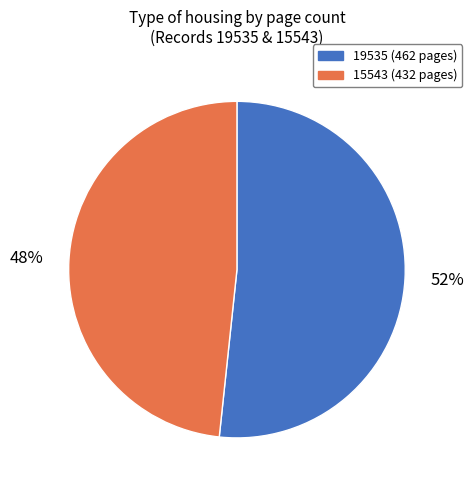

Approximately how many times larger is the value at 19535 (462 pages) compared to 15543 (432 pages)?

1.1